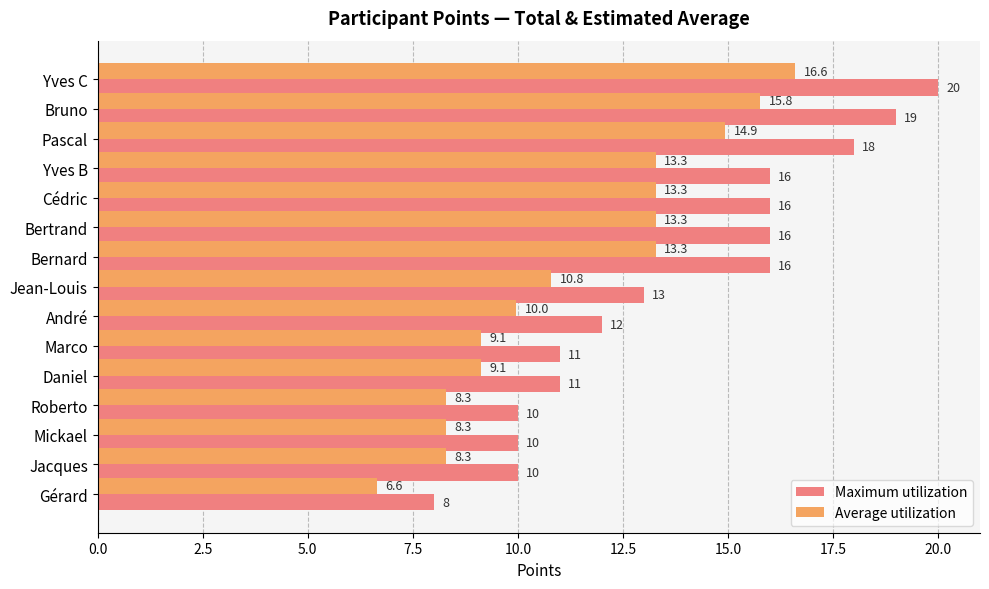

The value of Average utilization at Pascal is 6.2. True or false?

False